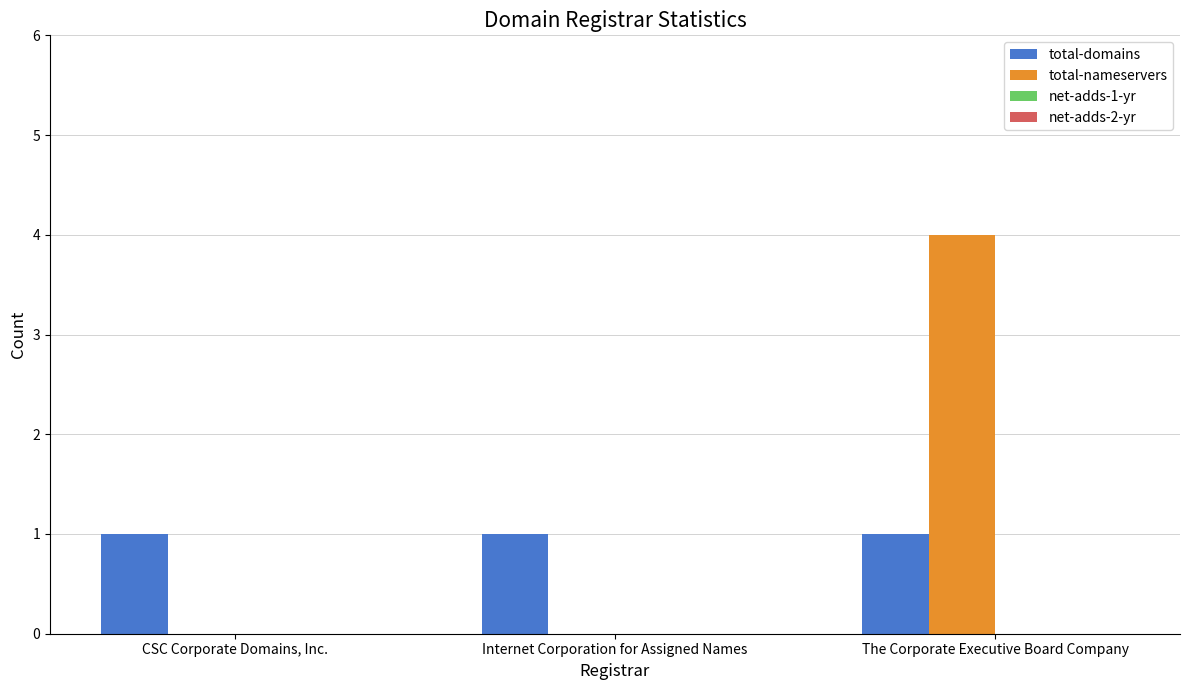

Is it true that total-domains equals 2 at The Corporate Executive Board Company?

False